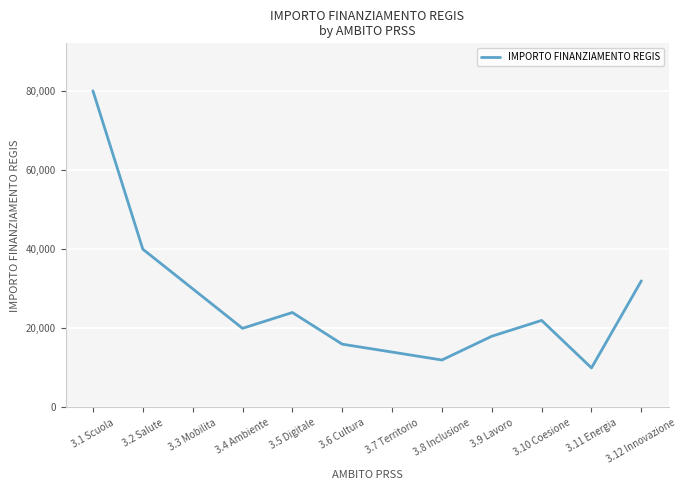

Reading left to right, transcribe all the data shown in this chart.

80000	40000	30000	20000	24000	16000	14000	12000	18000	22000	10000	32000